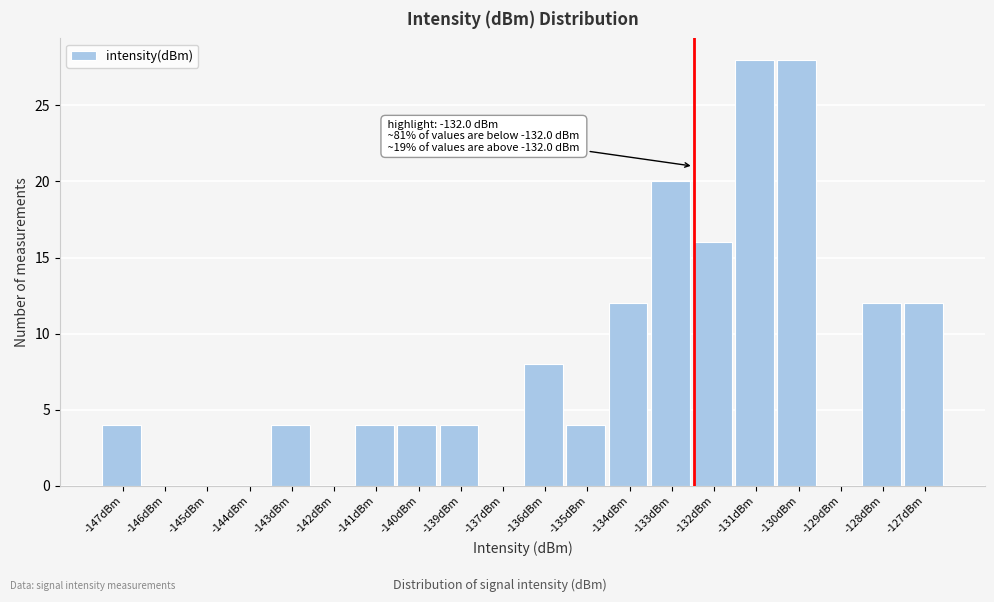

Reading left to right, extract all data points from this chart.

-147dBm=4	-146dBm=0	-145dBm=0	-144dBm=0	-143dBm=4	-142dBm=0	-141dBm=4	-140dBm=4	-139dBm=4	-137dBm=0	-136dBm=8	-135dBm=4	-134dBm=12	-133dBm=20	-132dBm=16	-131dBm=28	-130dBm=28	-129dBm=0	-128dBm=12	-127dBm=12